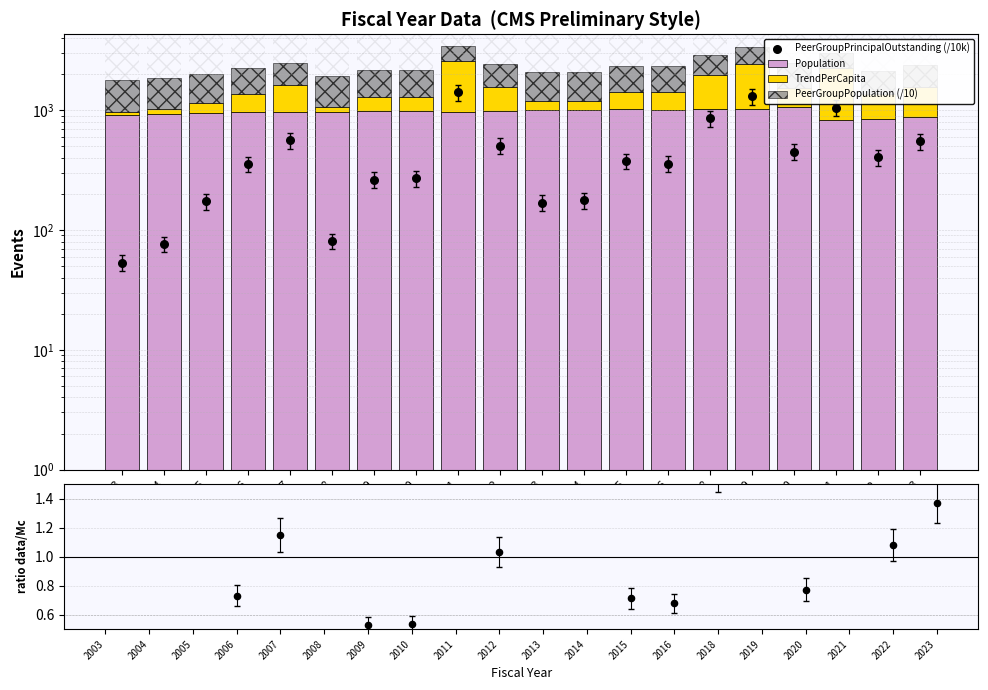

At how many categories does at least one series exceed 1120?

3